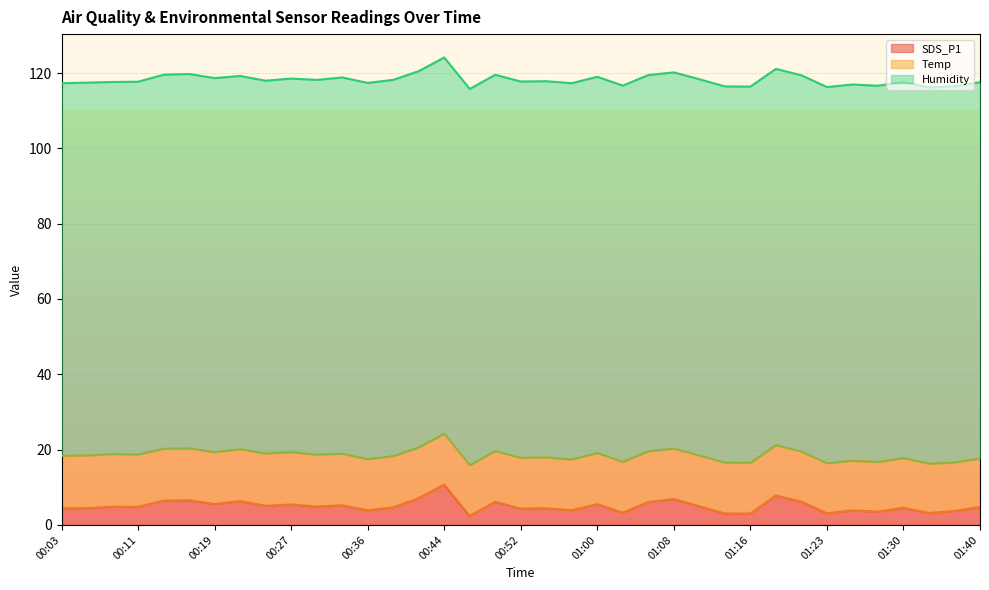

What is the label of the 25th point from the right?

00:36